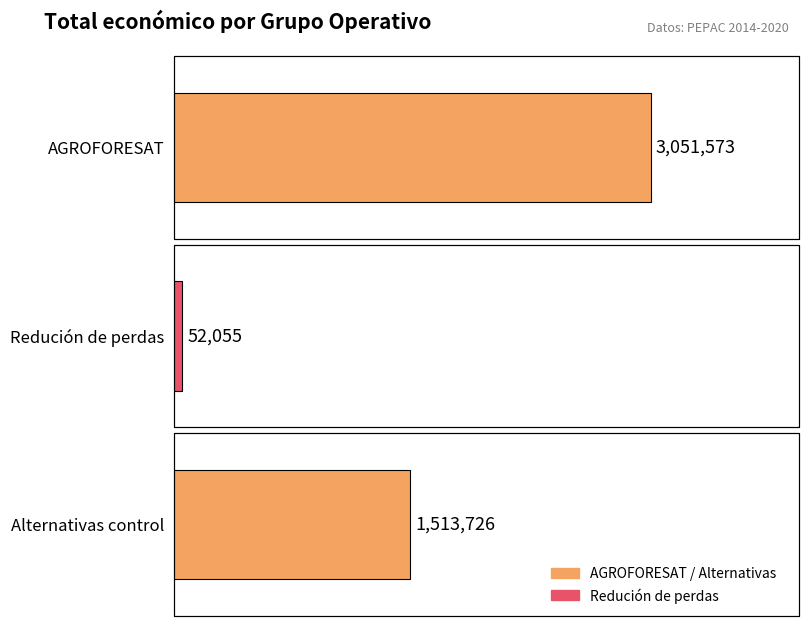

Reading left to right, transcribe all the data shown in this chart.

AGROFORESAT=3051573	Redución de perdas=52055	Alternativas control=1513726